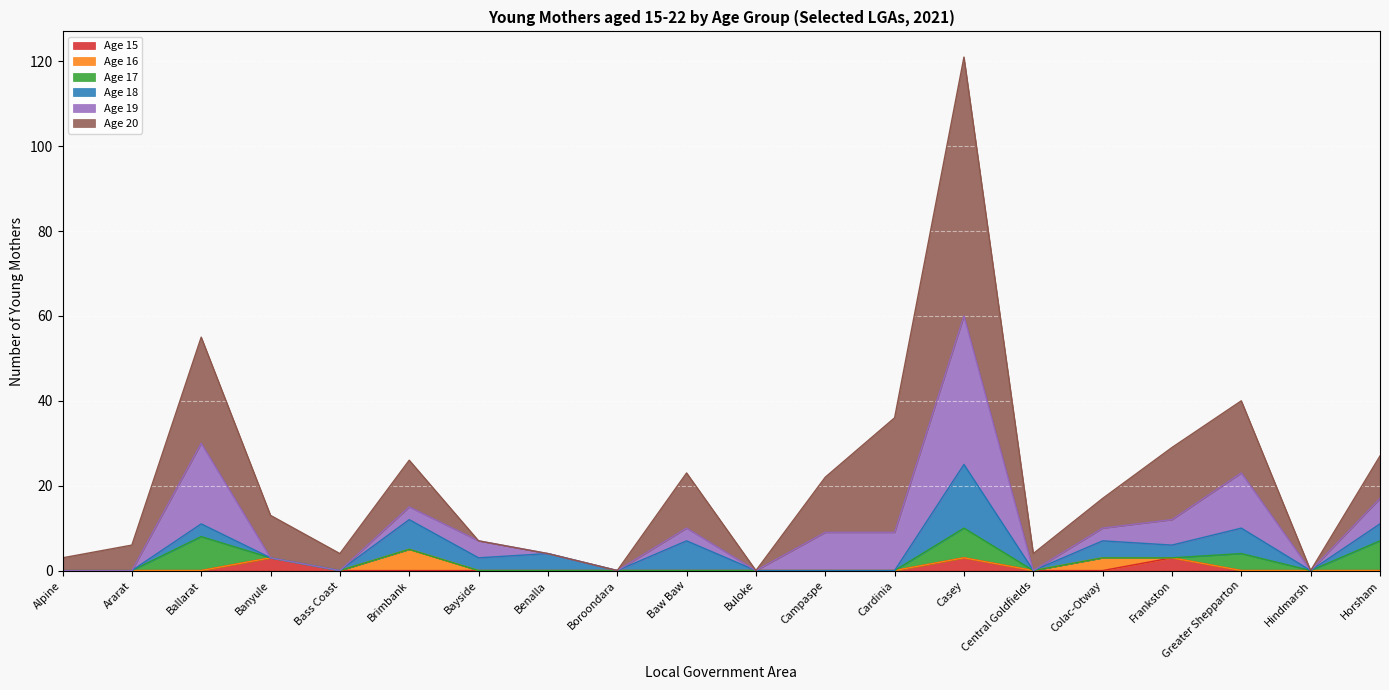

At which label does Age 19 first exceed 3?

Ballarat